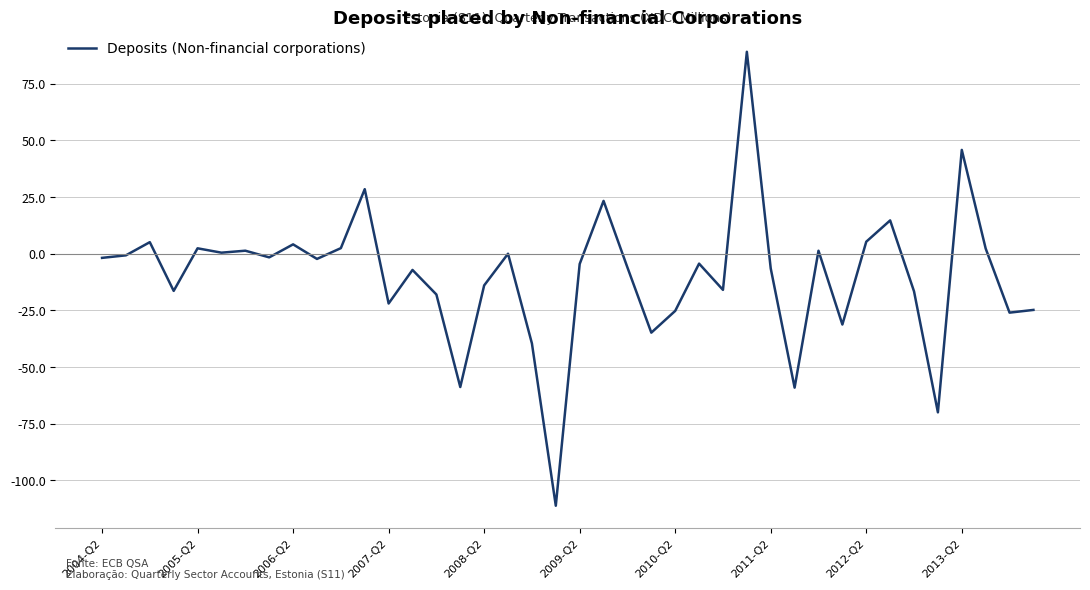

What is the greatest value displayed?

89.1